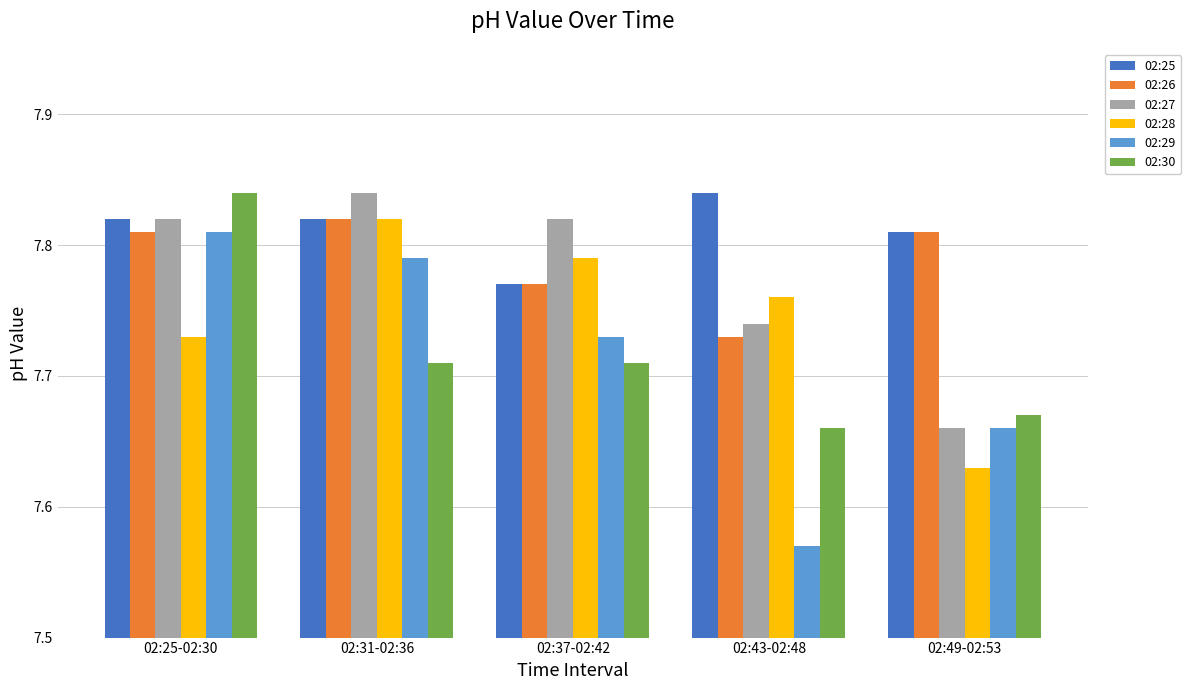

Which series has the largest total across all categories?

02:25